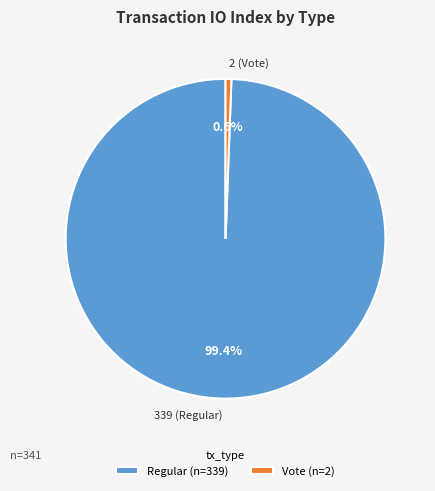

To the nearest percent, what is the difference between the largest and smallest slice percentages?

99%